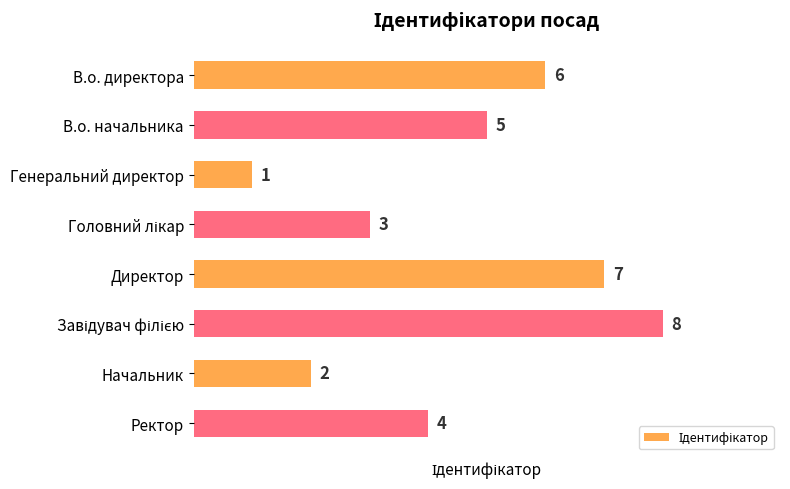

What is the difference between the maximum and minimum values?

7